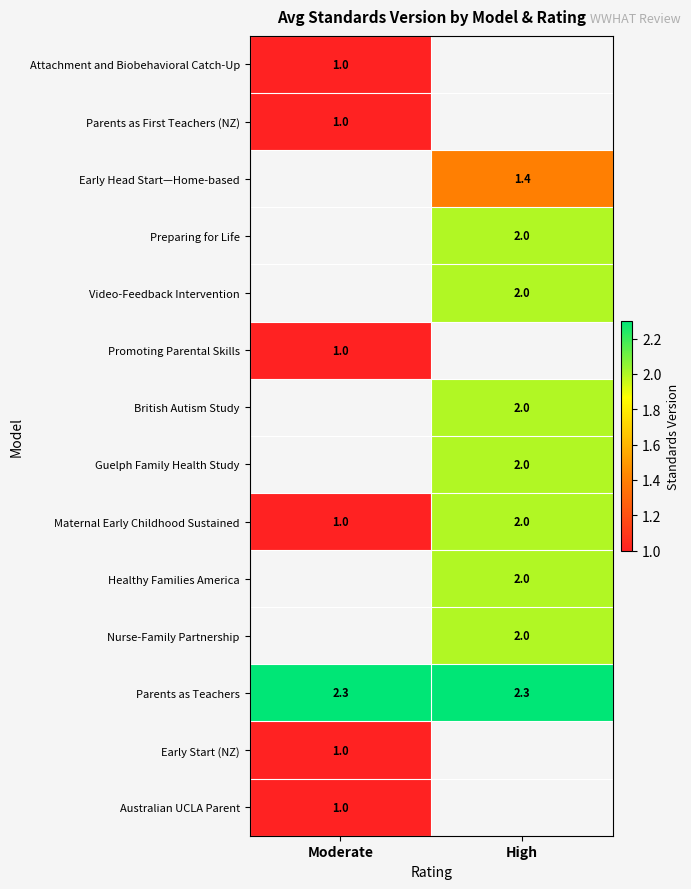

Is it true that Healthy Families America equals 0.7 at High?

False